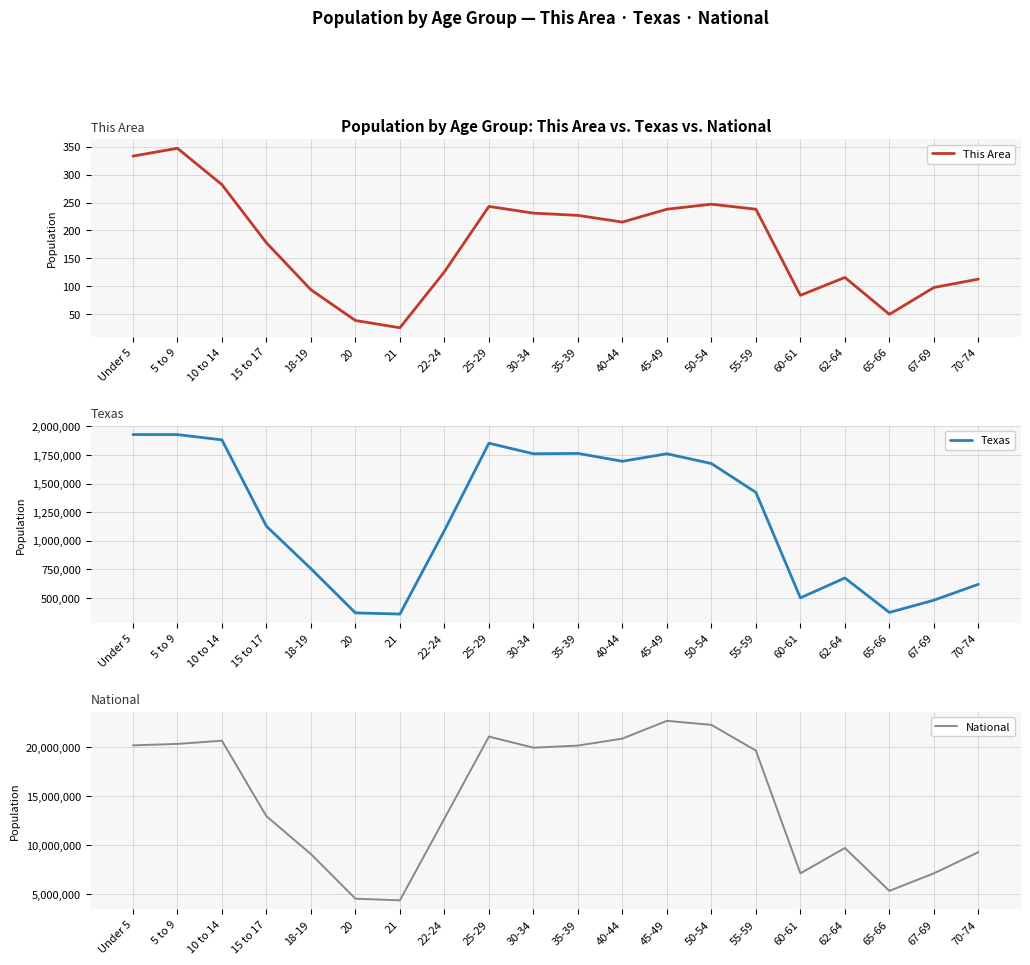

How many data points does each series have?

20